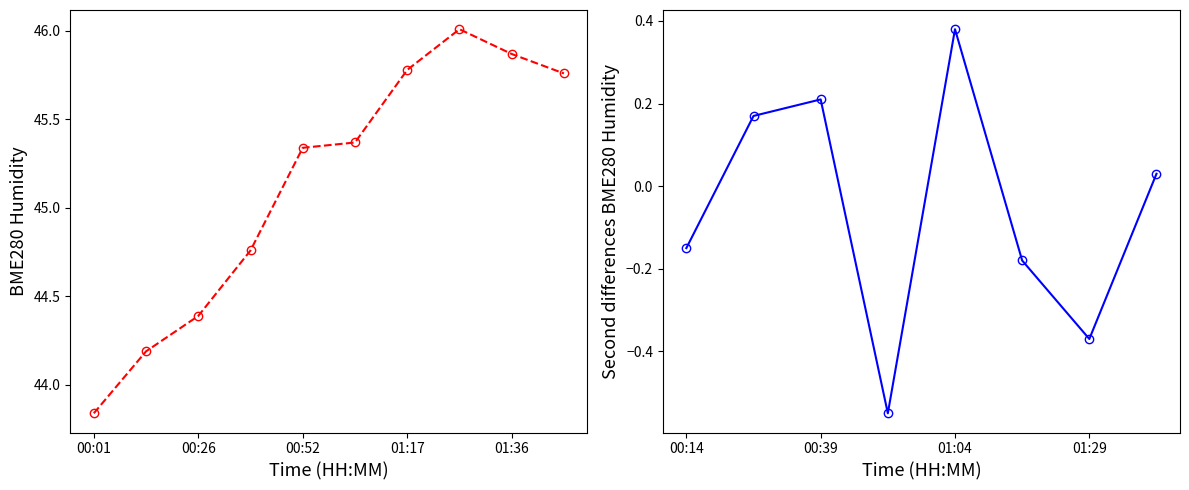

Is it true that the value at 01:04 is 45.4?

True